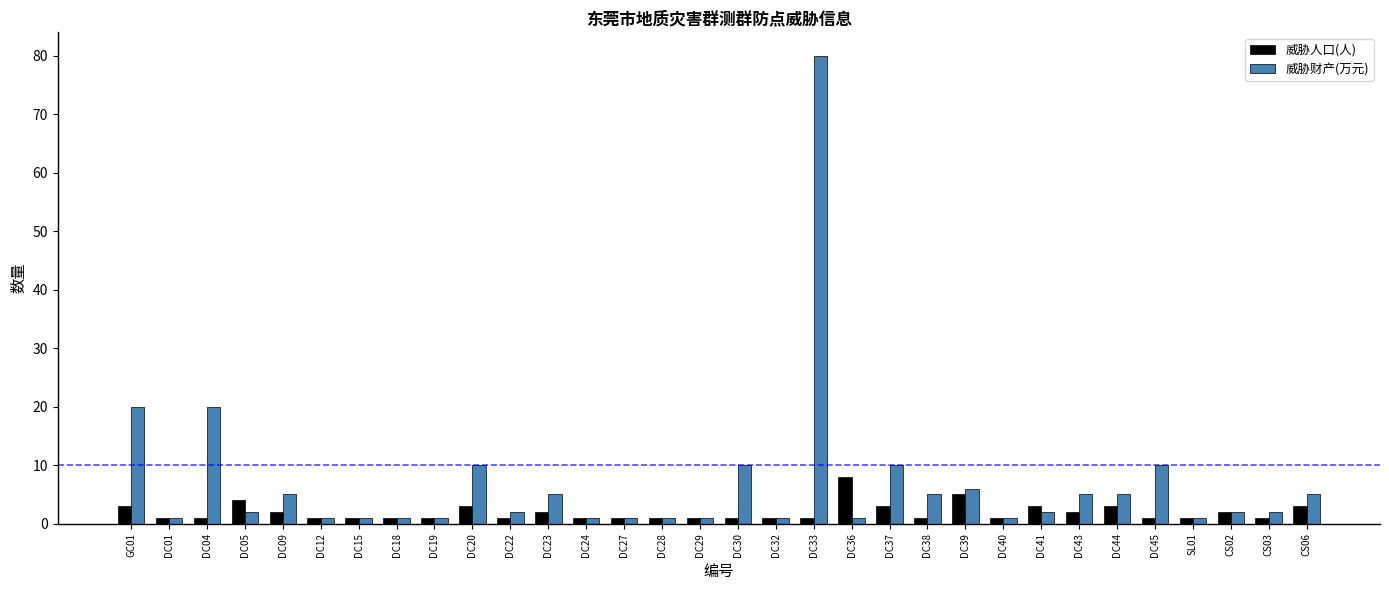

What are all the series names shown in the legend?

威胁人口(人), 威胁财产(万元)